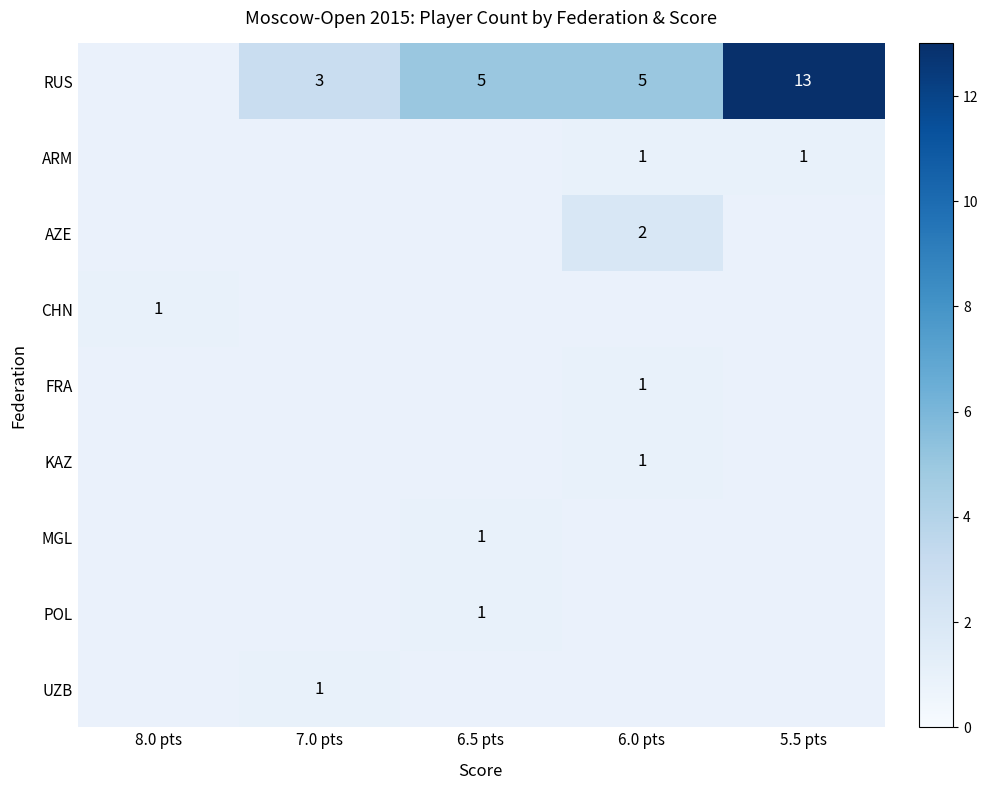

What is the maximum value shown in the chart?

13.0